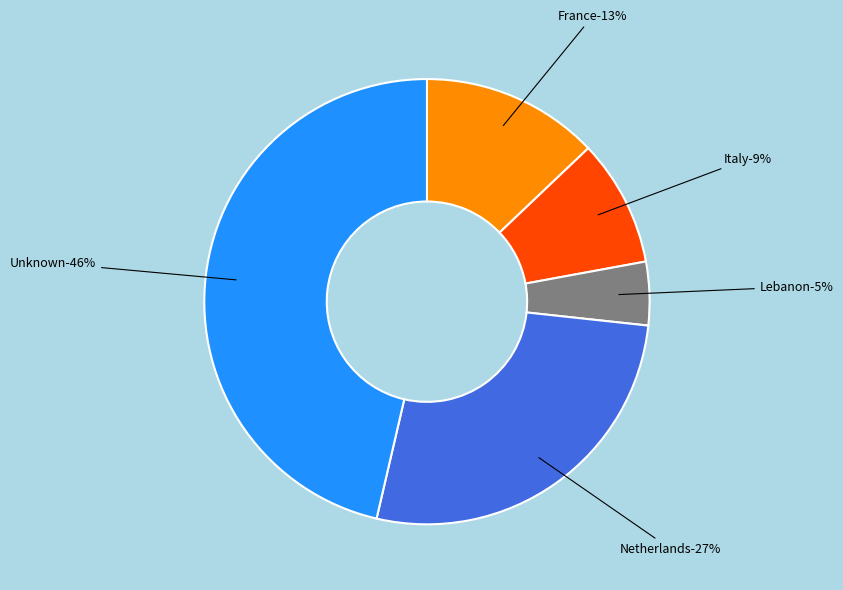

Does any single category account for the majority?

No